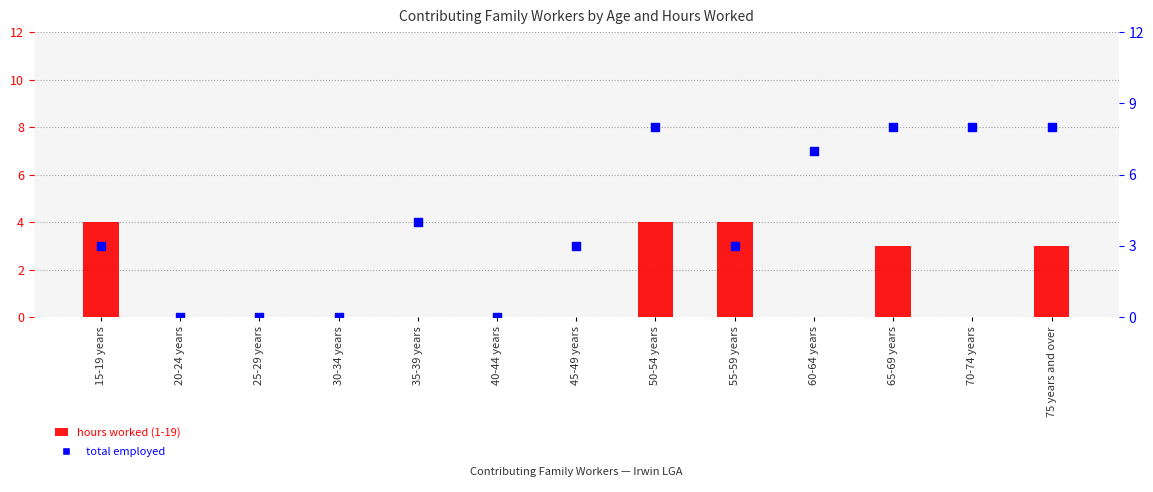

Is the value of hours worked (1-19) at 65-69 years greater than the value of total employed at 50-54 years?

No